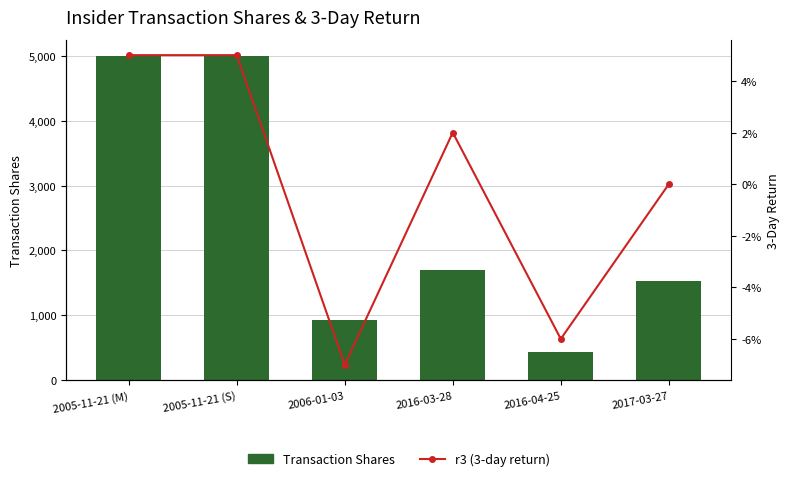

At which category is the sum across all series the highest?

2005-11-21 (M)